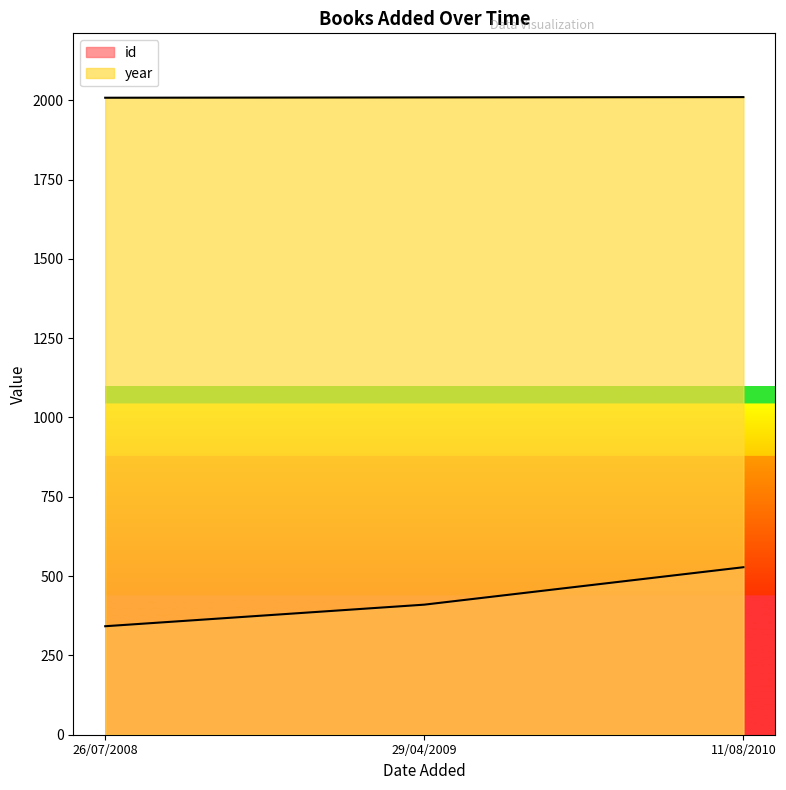

What is the label of the 3rd point from the right?

26/07/2008